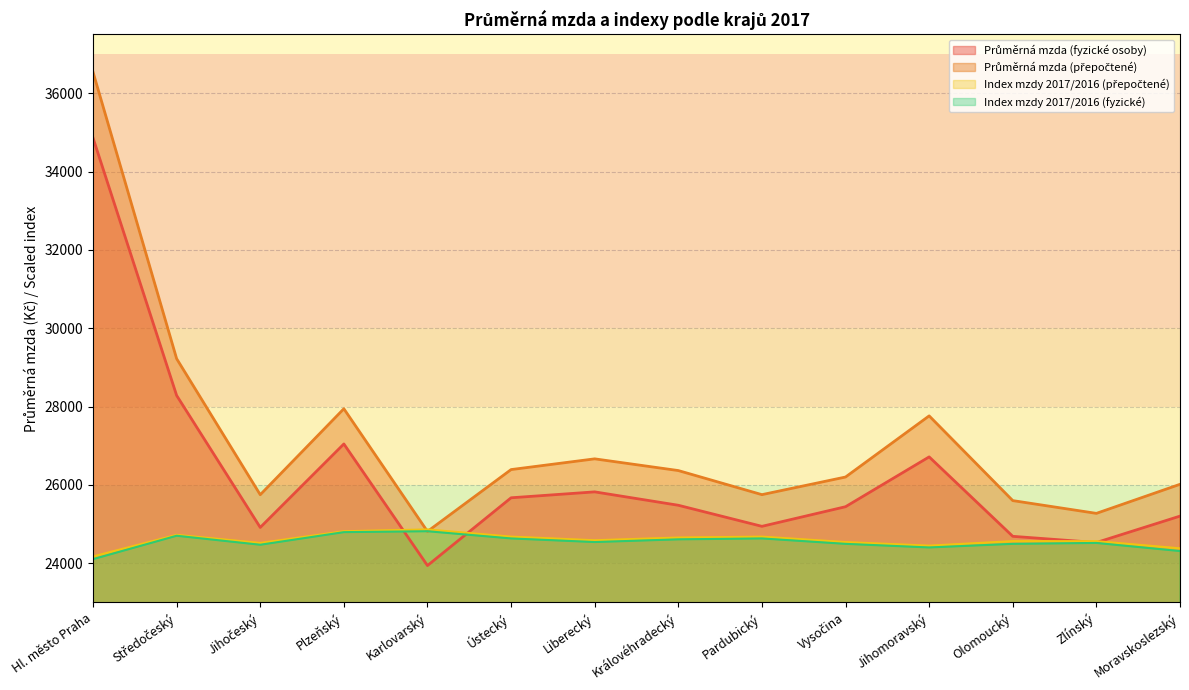

True or false: Průměrná mzda (přepočtené) and Průměrná mzda (fyzické osoby) cross at least once.

False